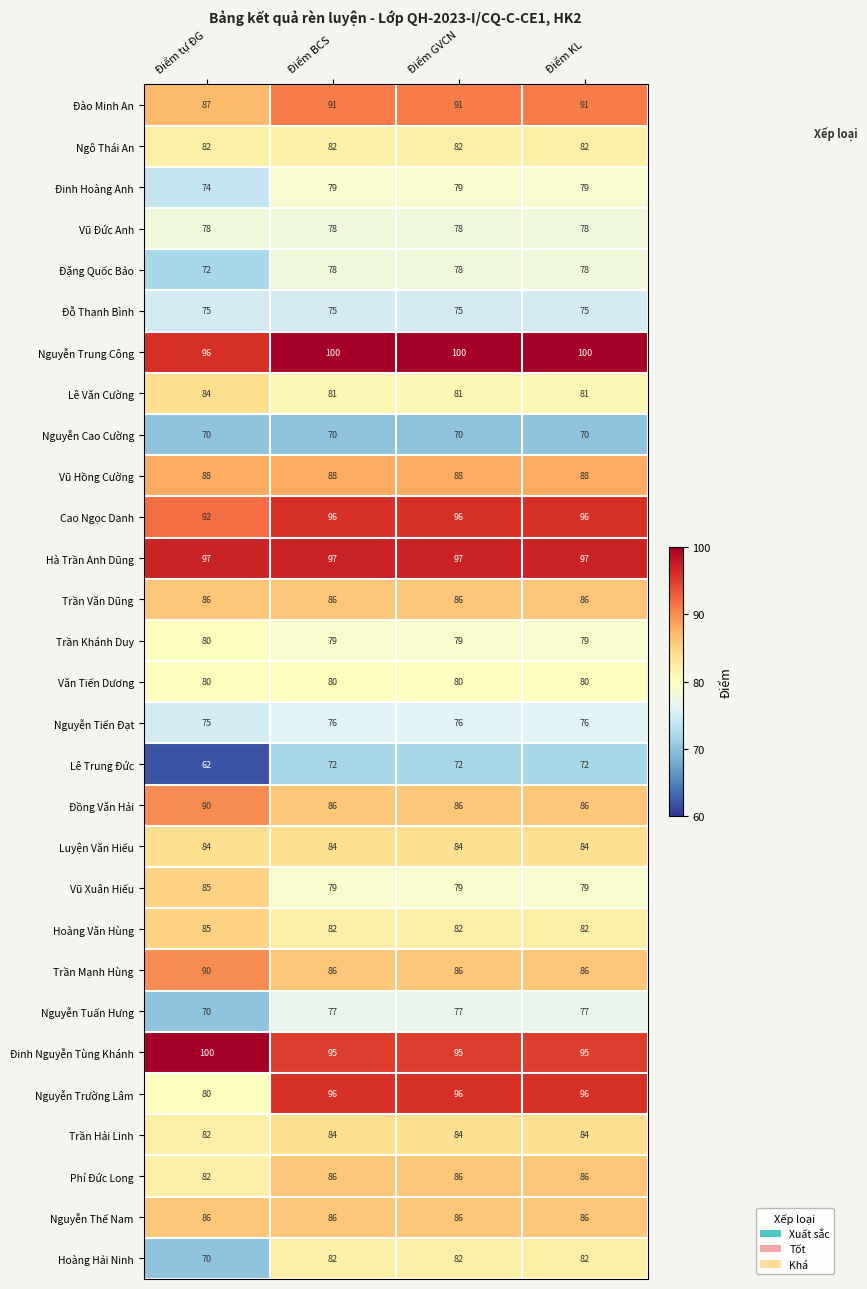

Read the Luyện Văn Hiếu value at Điểm BCS.

84